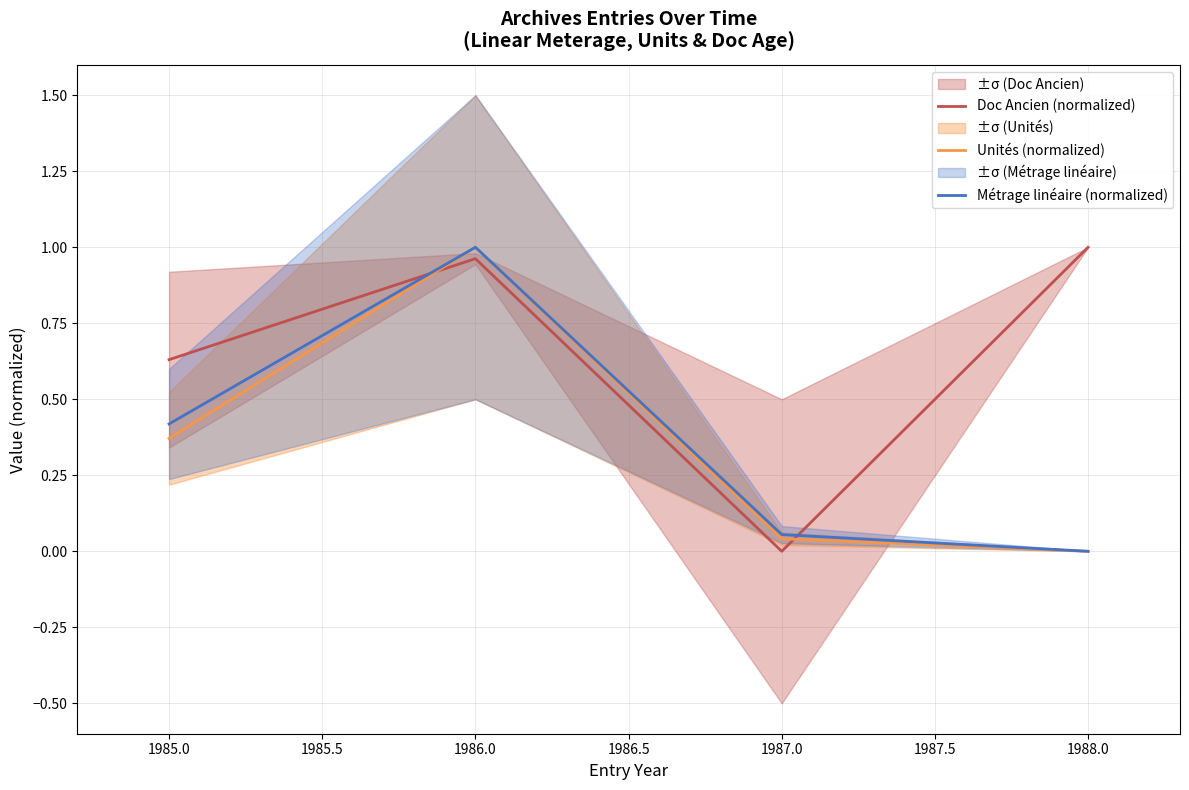

Is the value of Doc Ancien (normalized) at 1988.0 greater than the value of Métrage linéaire (normalized) at 1987.0?

Yes